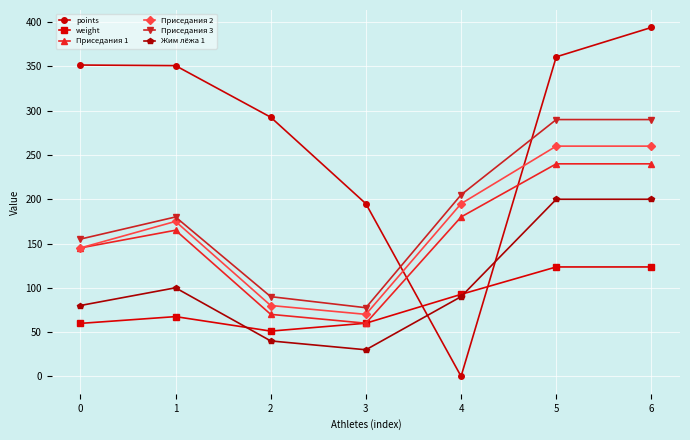

At how many categories does at least one series exceed 284?

5